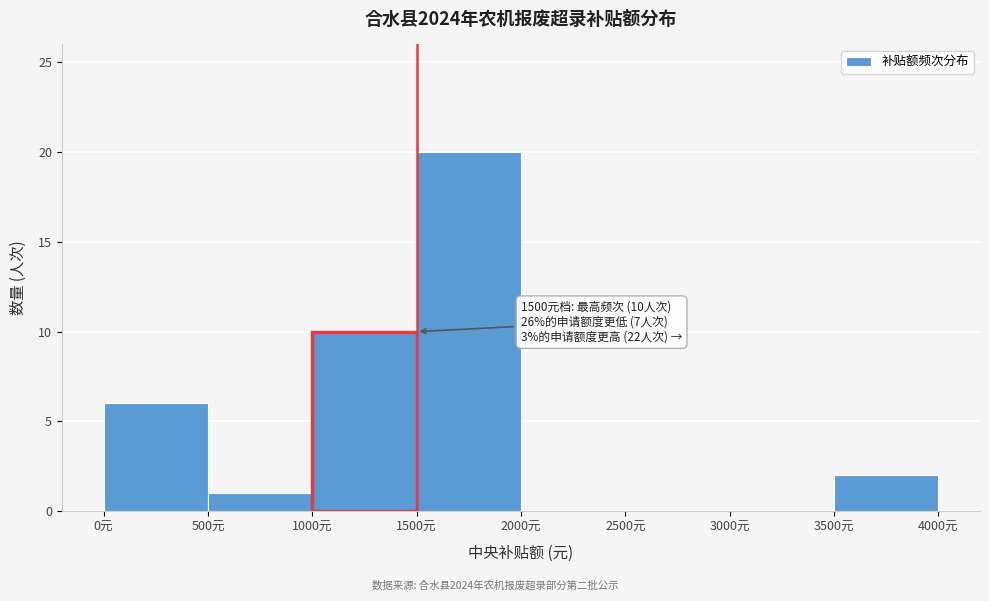

Which range on the x-axis has the tallest bar?

1500 to 2000